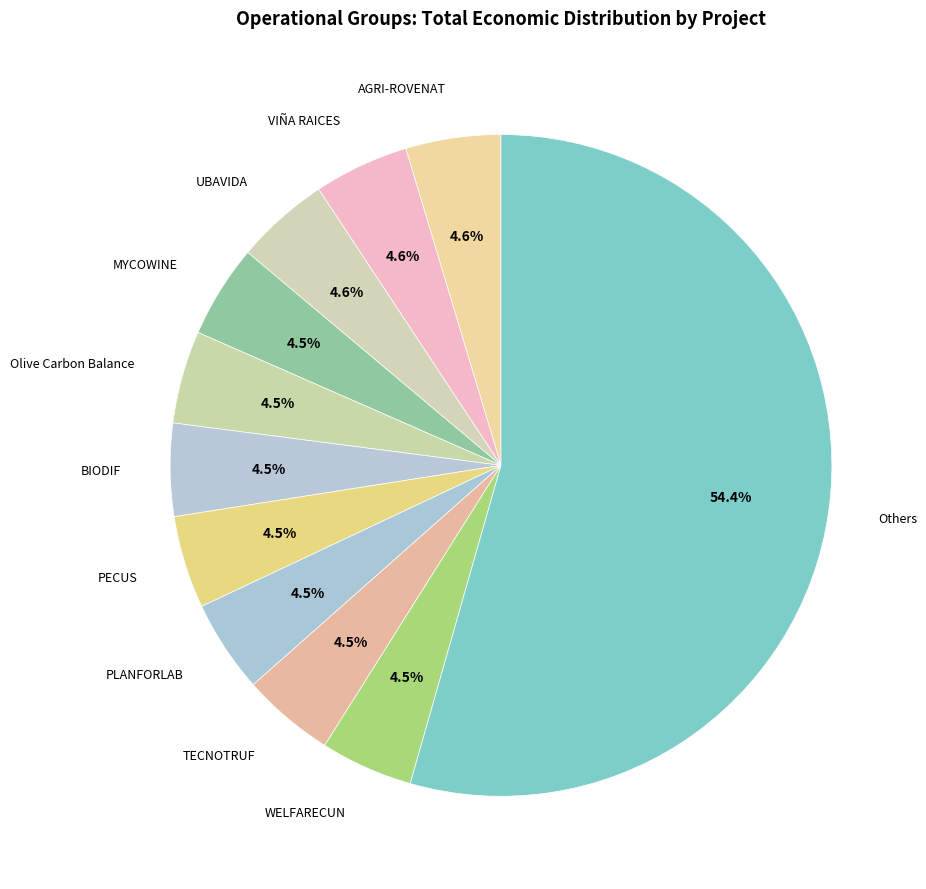

Count the number of slices in the pie.

11